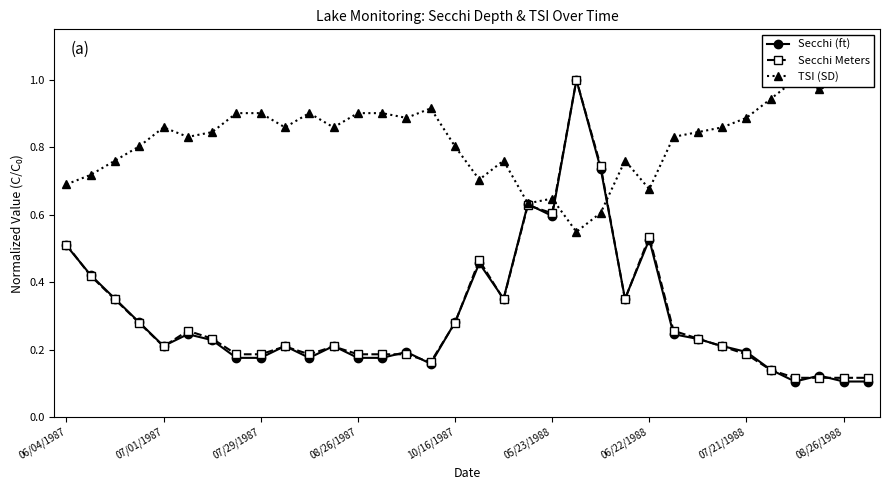

What is the difference between the Secchi (ft) values at 31 and 14?

0.1